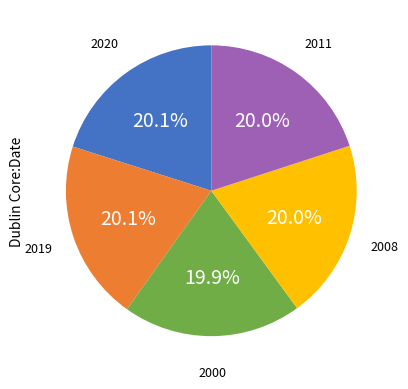

Is there any slice that represents more than half of the pie?

No